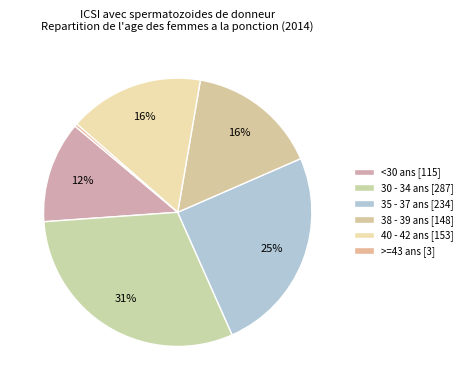

How many segments does this pie chart have?

6